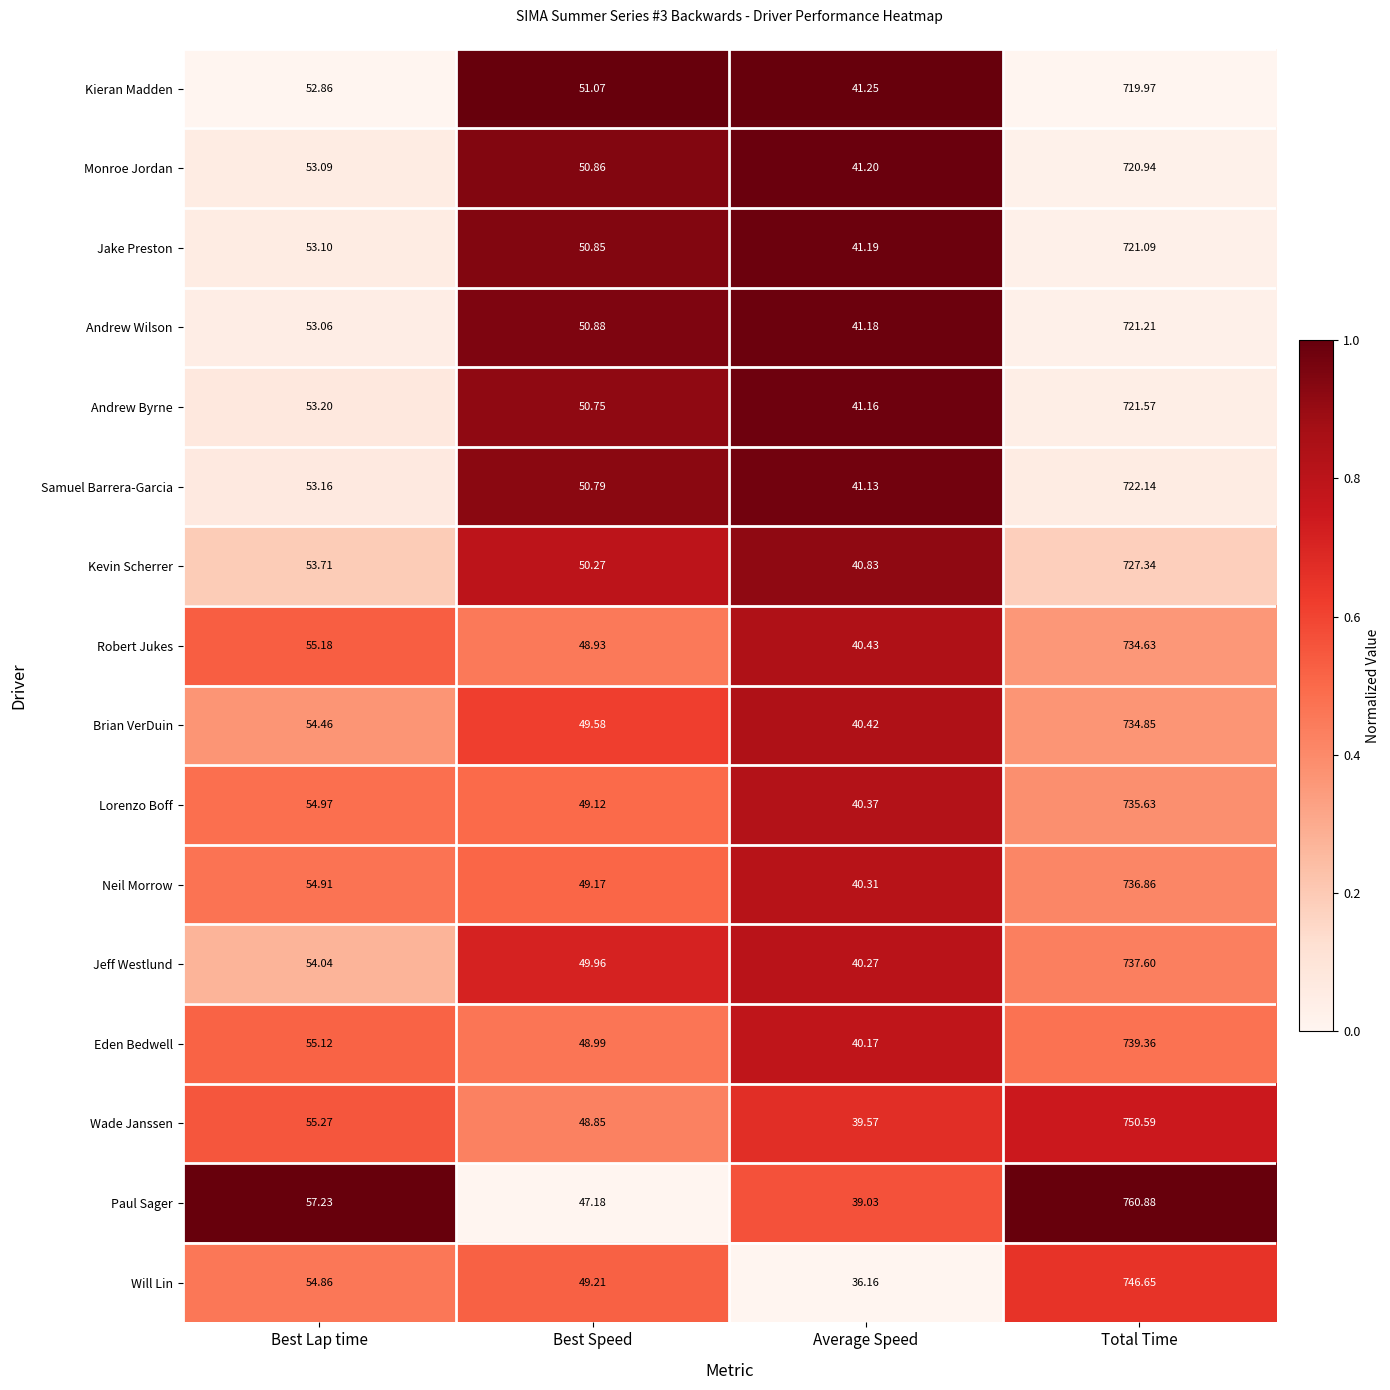

At which label does Wade Janssen reach its minimum?

Average Speed